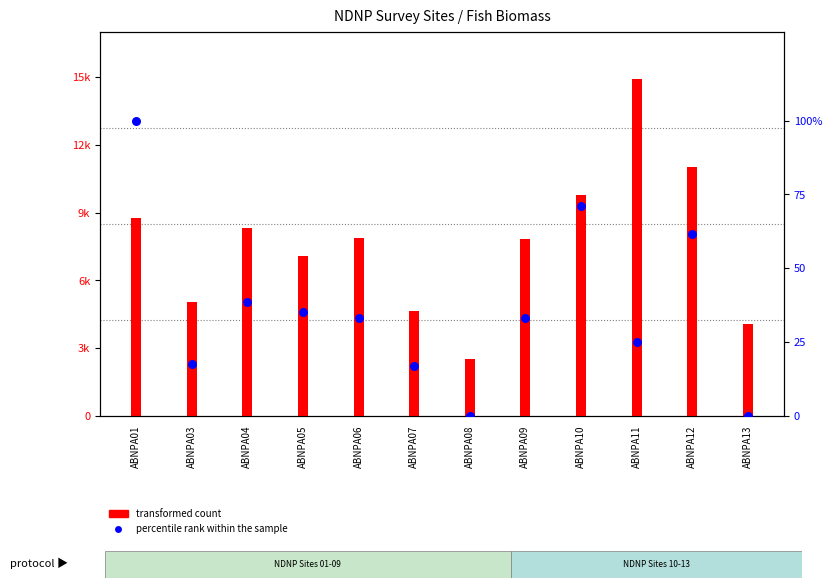

Is the value of transformed count at ABNPA09 greater than the value of percentile rank within the sample at ABNPA11?

Yes